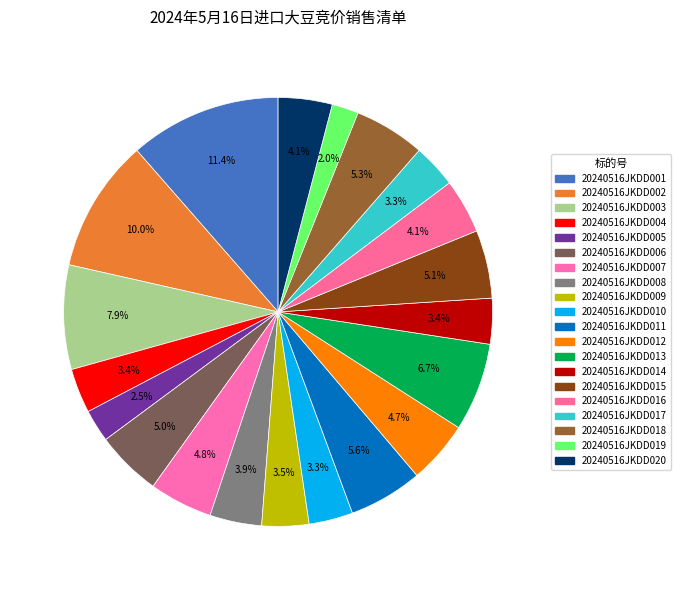

The 20240516JKDD014 slice represents 3% of the pie. True or false?

True